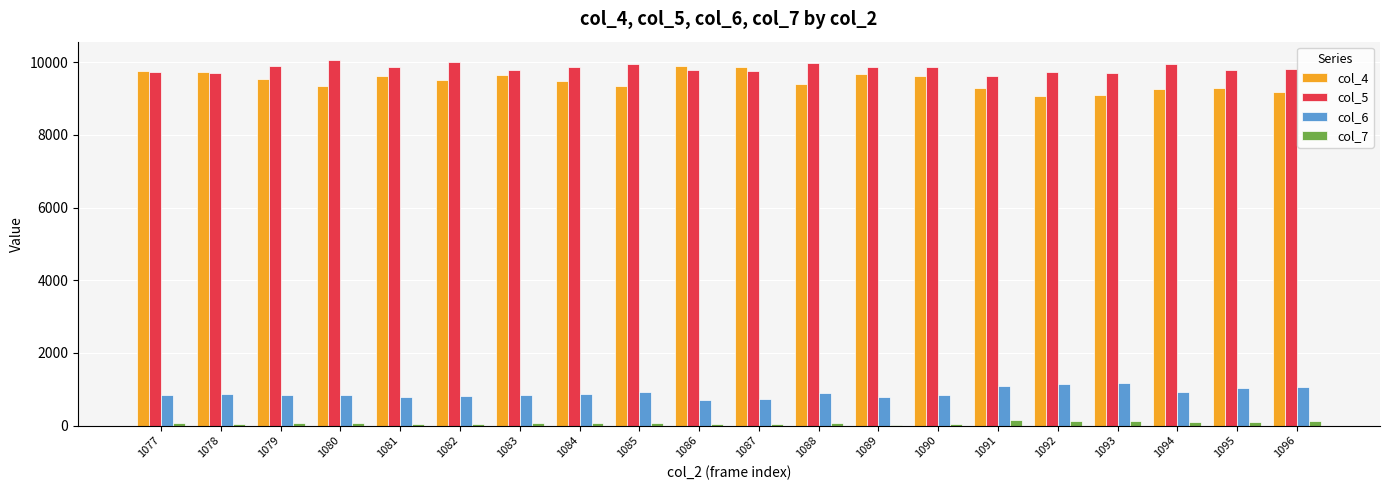

What is the sum of all col_7 values?

1501